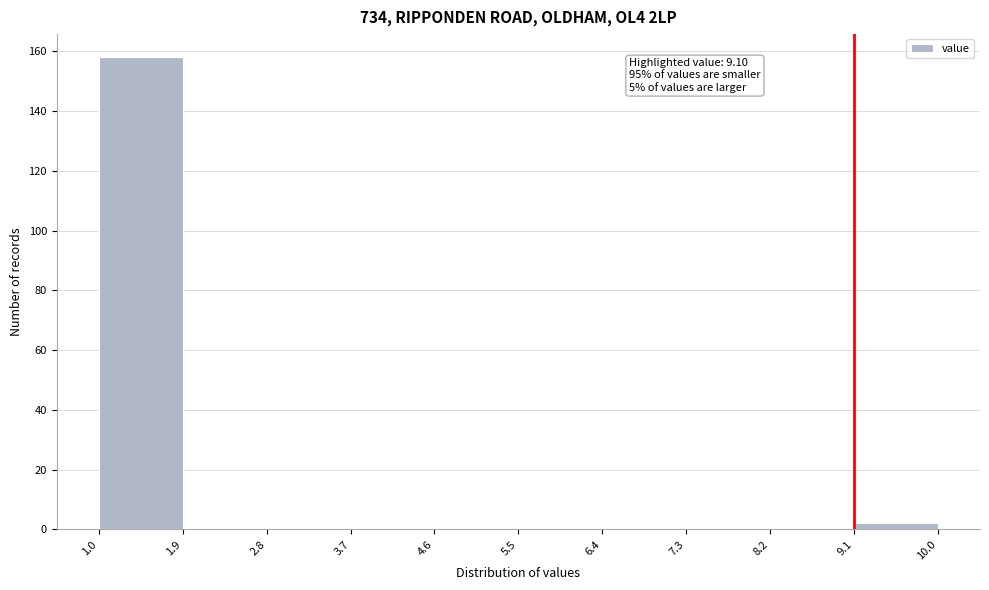

Over which range of the x-axis is the bar tallest?

1.0 to 1.9